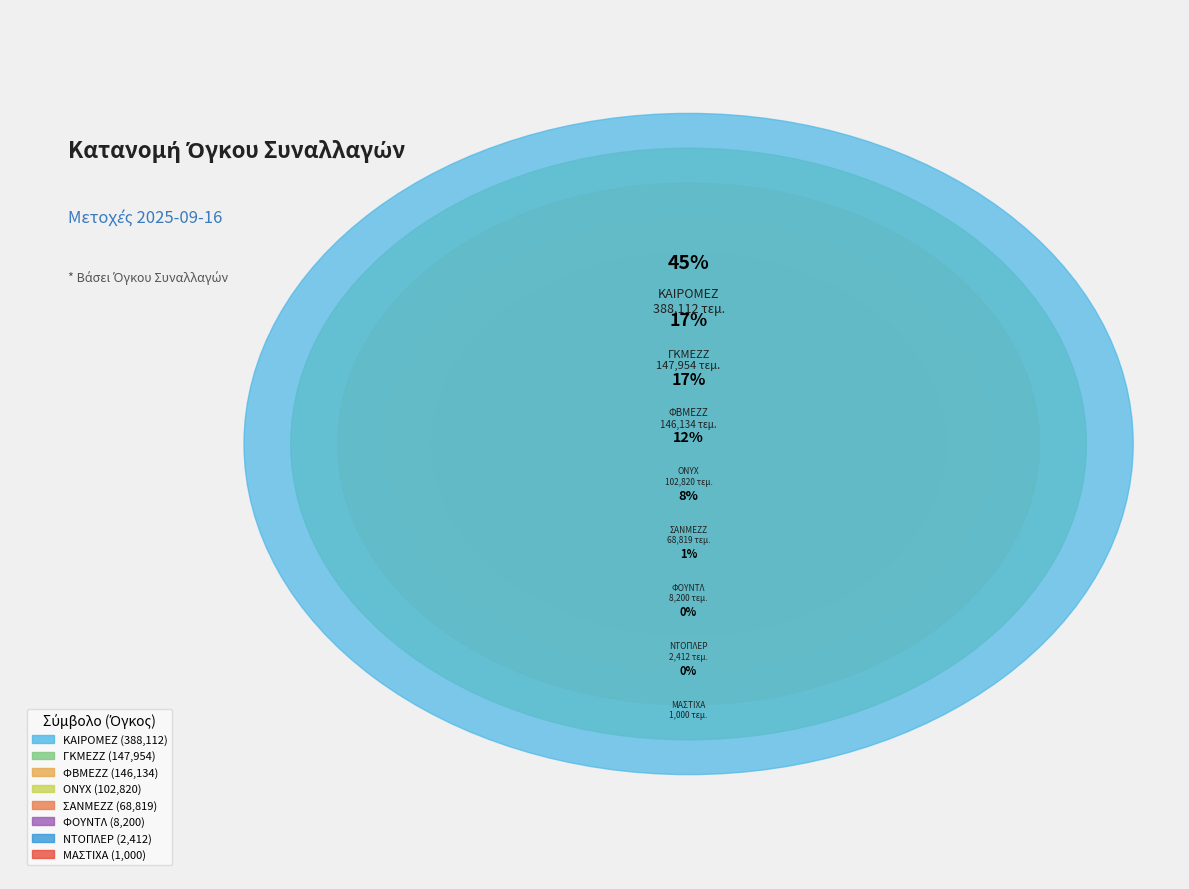

Does ΜΑΣΤΙΧΑ represent more than half of the total?

No